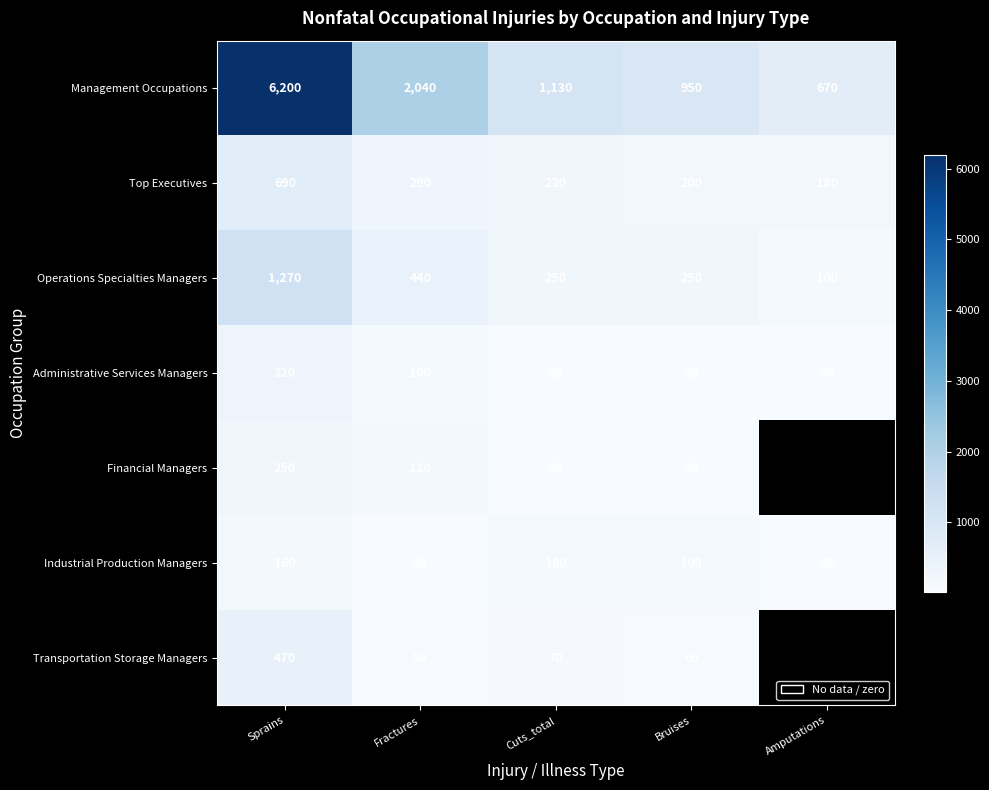

Where does the Administrative Services Managers series first go above 40?

Sprains